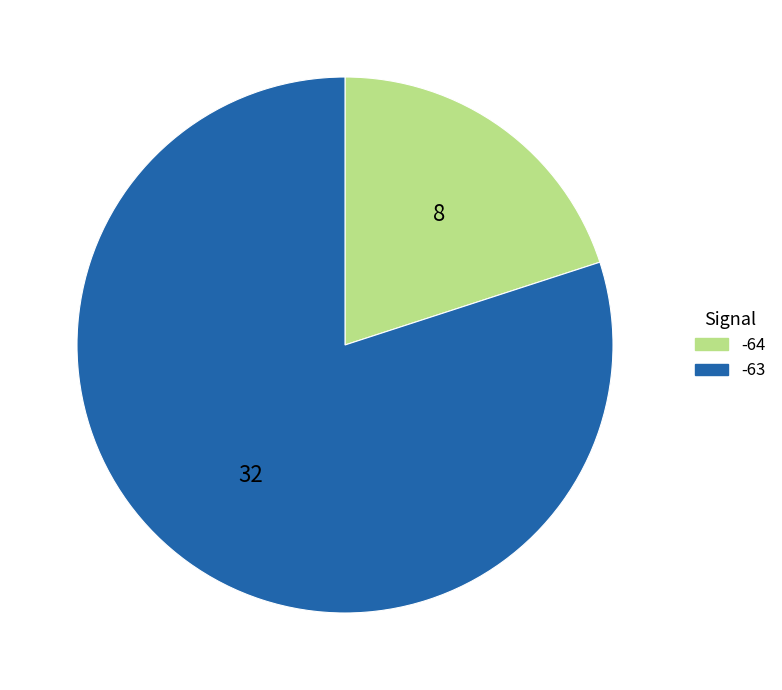

How many slices are in this pie chart?

2